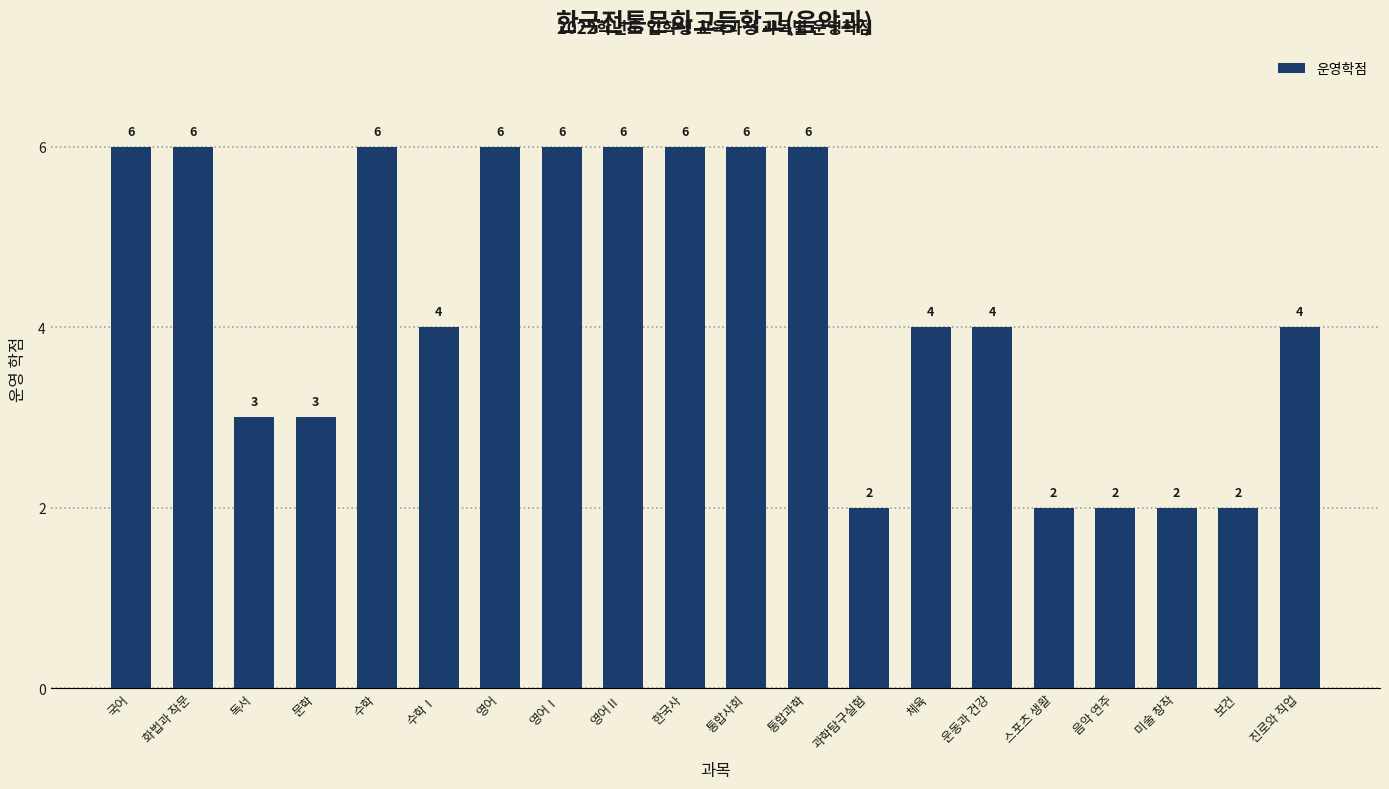

Approximately how many times larger is the value at 보건 compared to 화법과 작문?

0.3